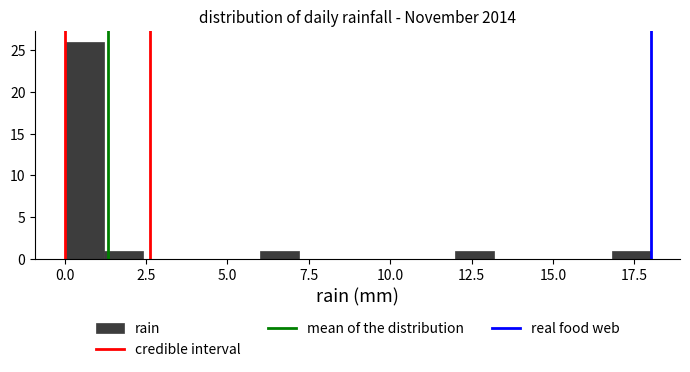

Around what value on the x-axis is the tallest bar? Give the approximate position of its centre, as read against the axis.

0.5